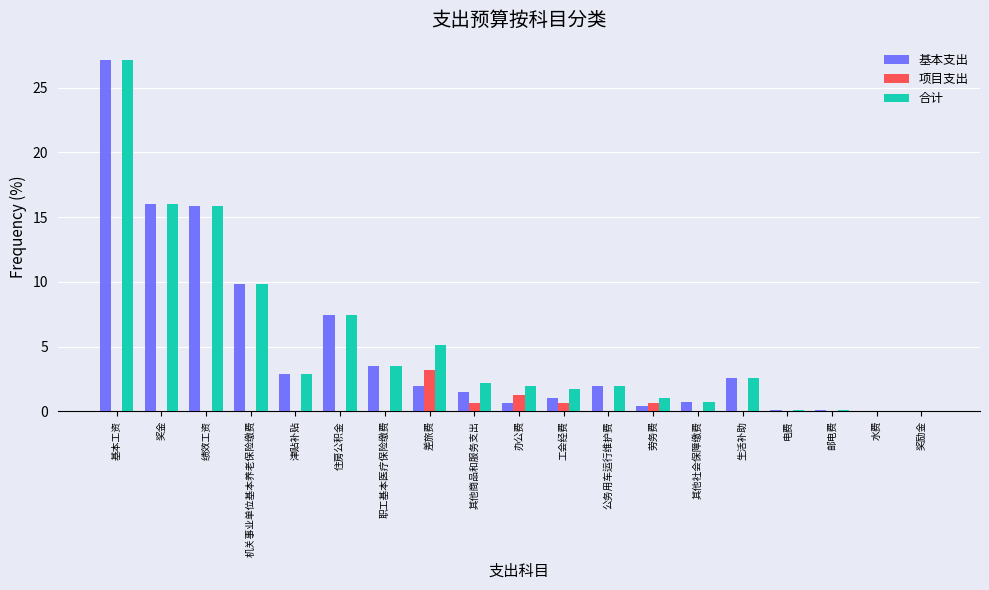

The 基本支出 series shows 0.1 at 电费. True or false?

True